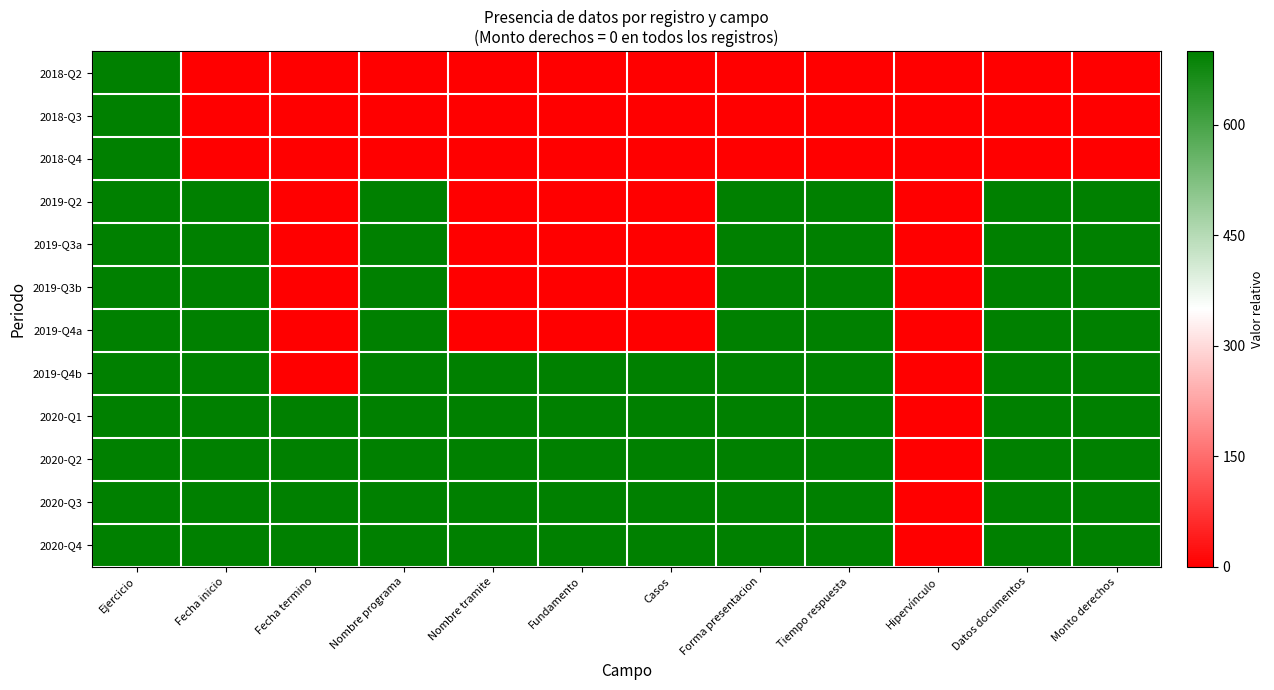

At which category is the sum across all series the highest?

Ejercicio